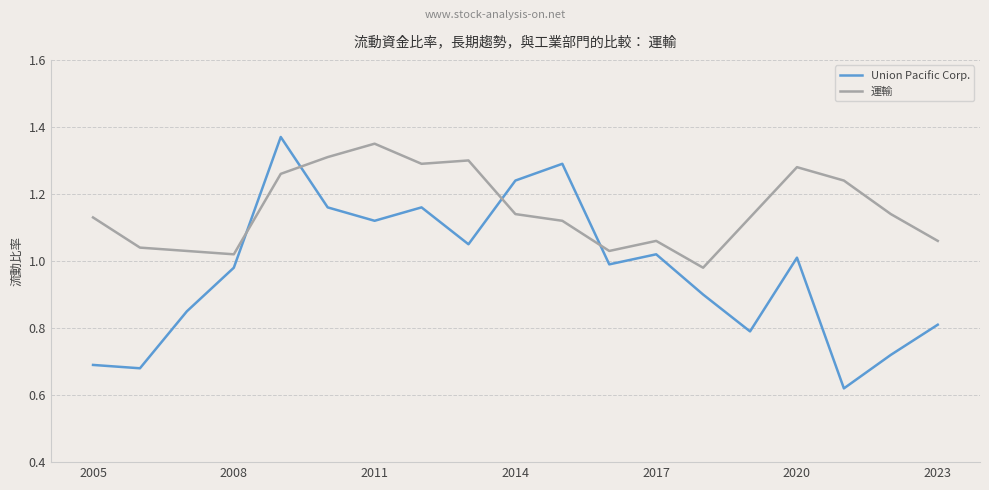

Which series has the widest spread of values?

Union Pacific Corp.